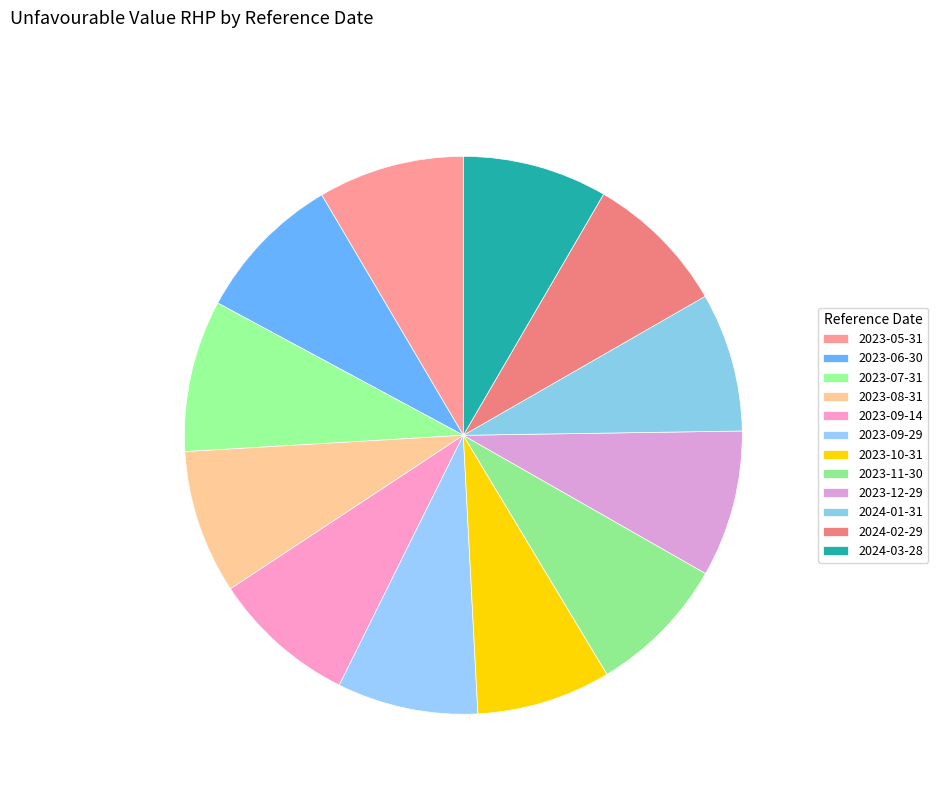

Which slice is the largest?

2023-07-31